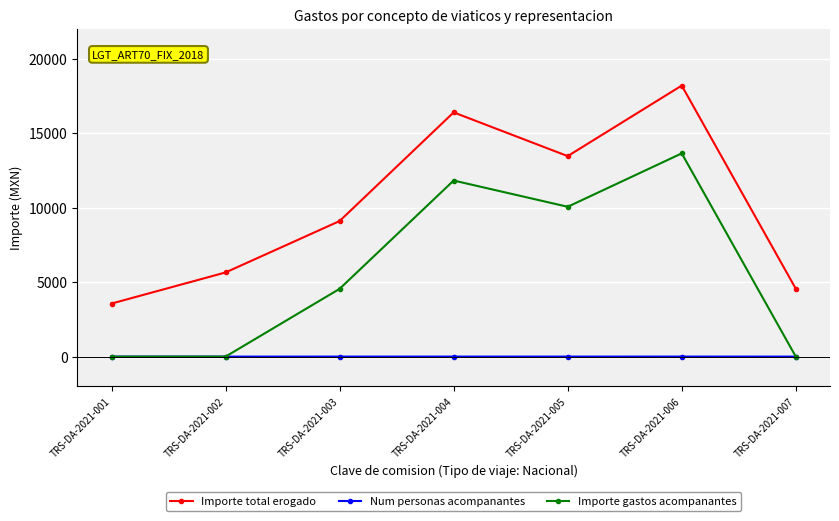

The Importe gastos acompanantes series shows 0.0 at TRS-DA-2021-001. True or false?

True